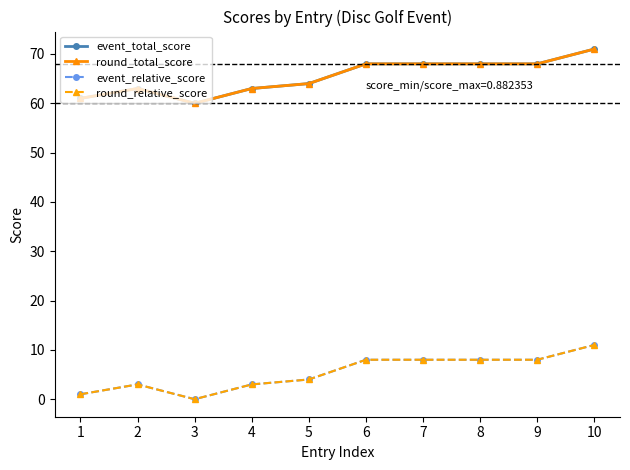

Does the chart have visible grid lines?

No